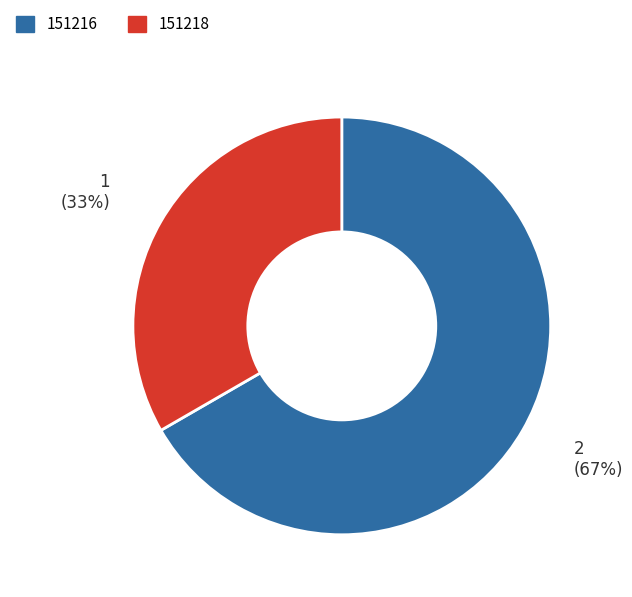

Is 151218 the majority of the pie?

No